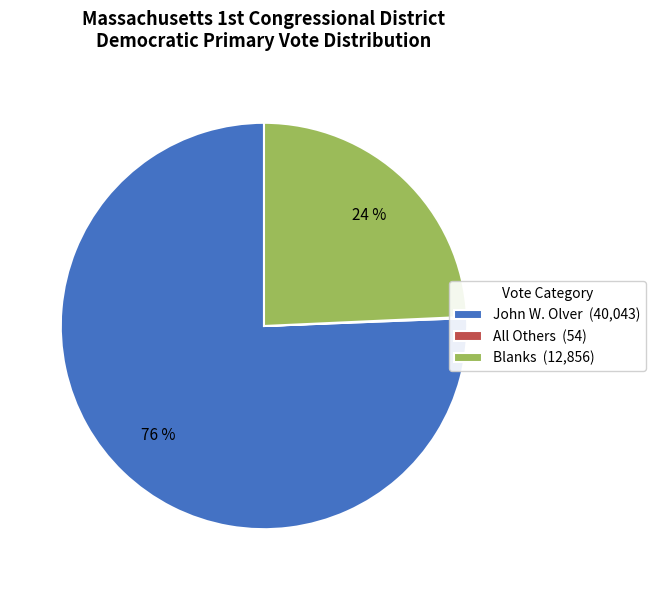

Which category has the biggest portion of the pie?

John W. Olver (40,043)